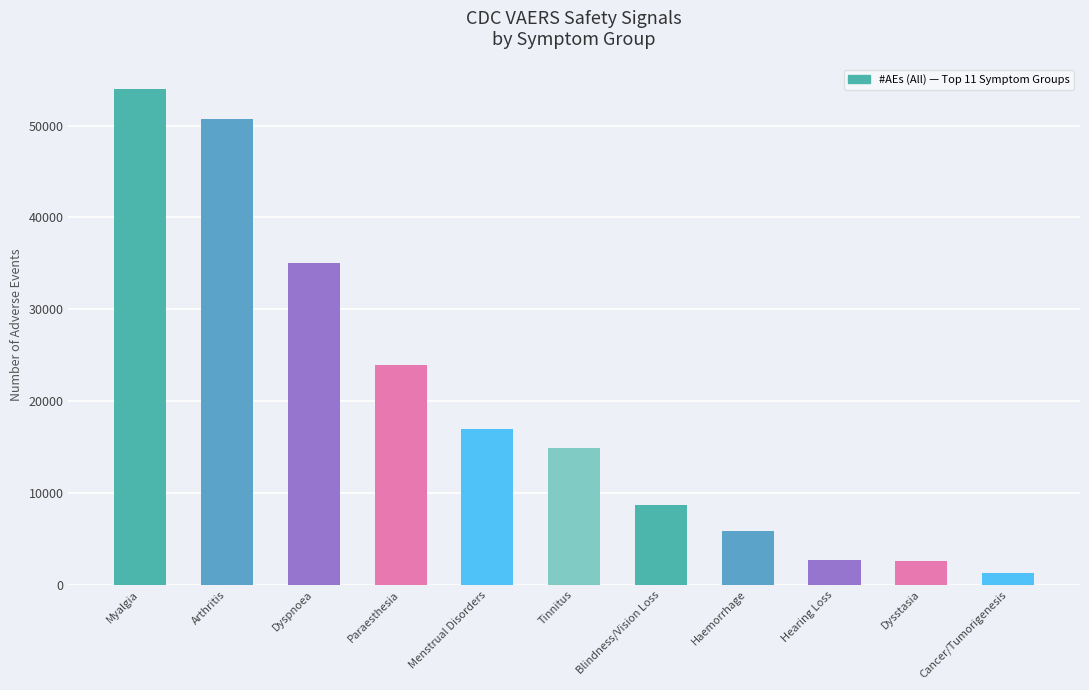

Is it true that the value at Myalgia is 80492?

False